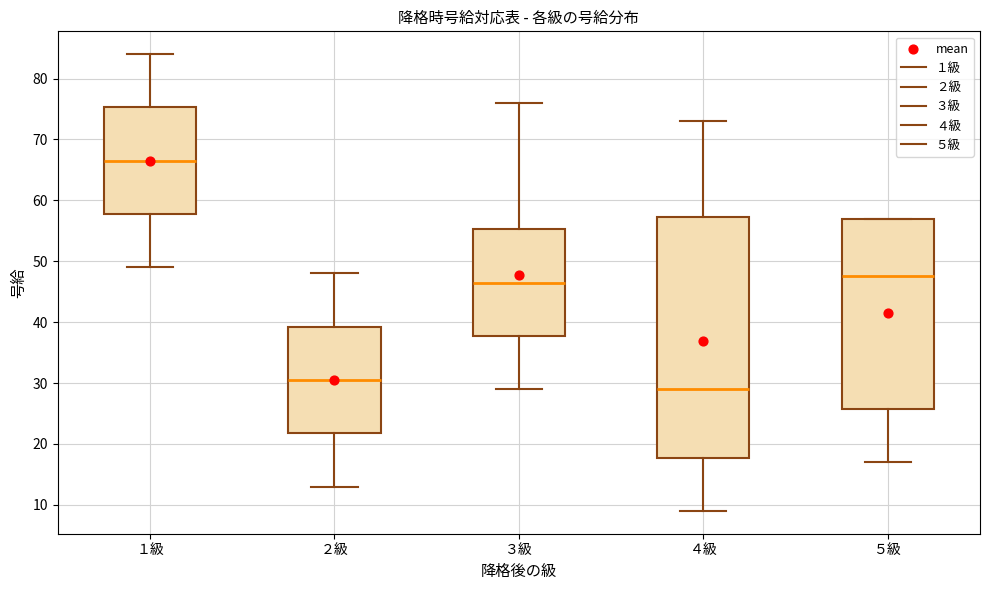

Where is the upper edge of the box for ４級 on the y-axis? The values are not printed on the chart, so give them approximately, as read against the axis.

57